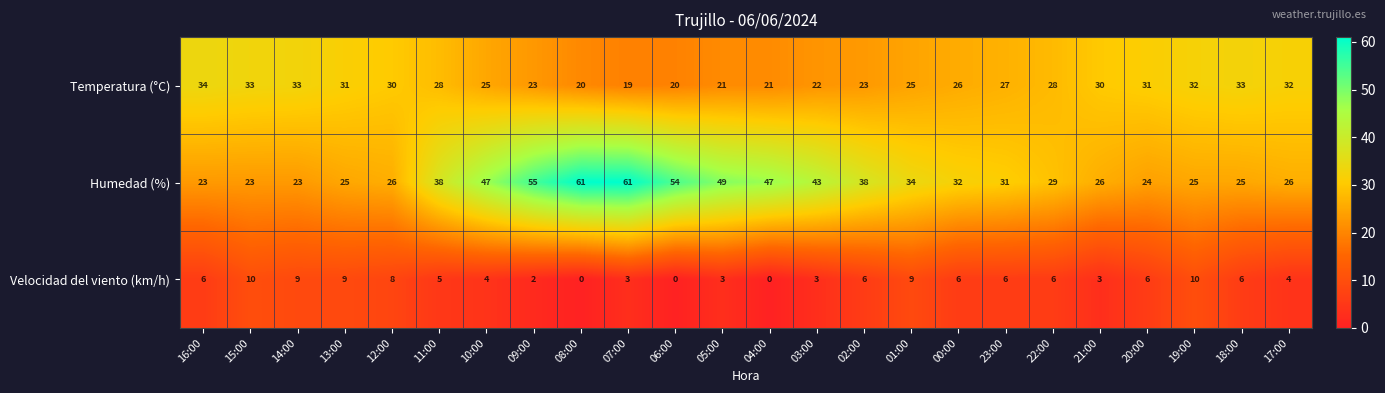

Rank the series by their maximum value, from lowest to highest.

Velocidad del viento (km/h), Temperatura (°C), Humedad (%)